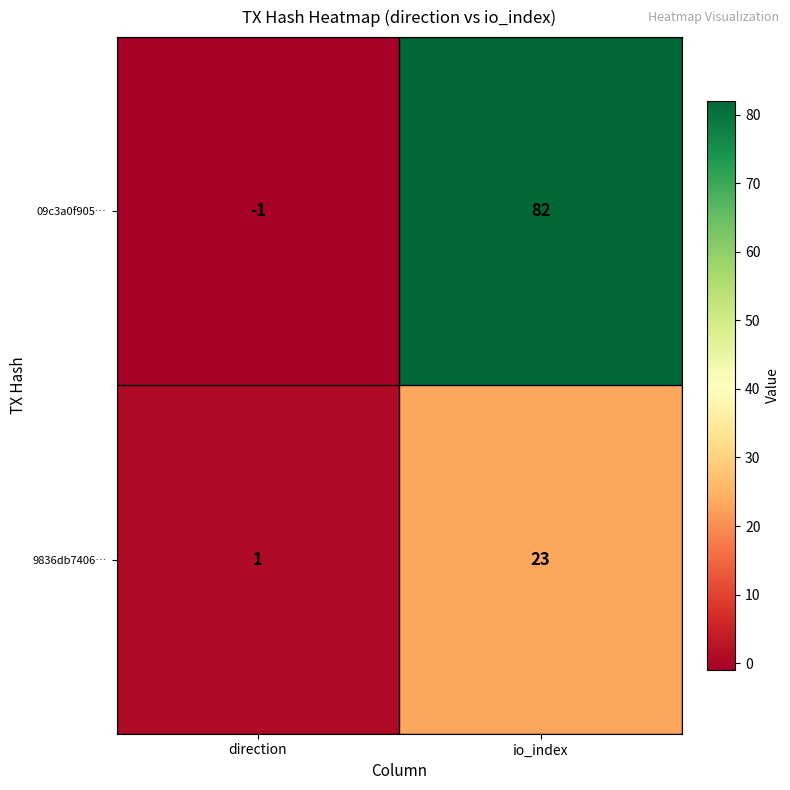

Where is 09c3a0f905… nearest to the value 40?

direction